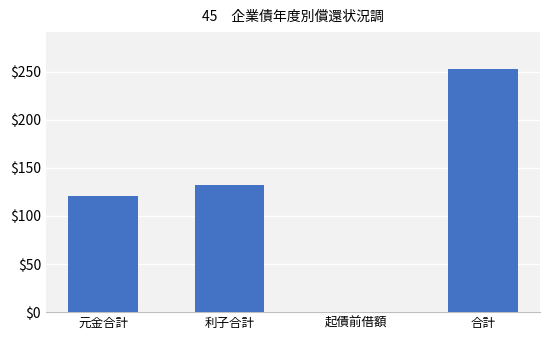

The value at 元金合計 is 121. True or false?

True